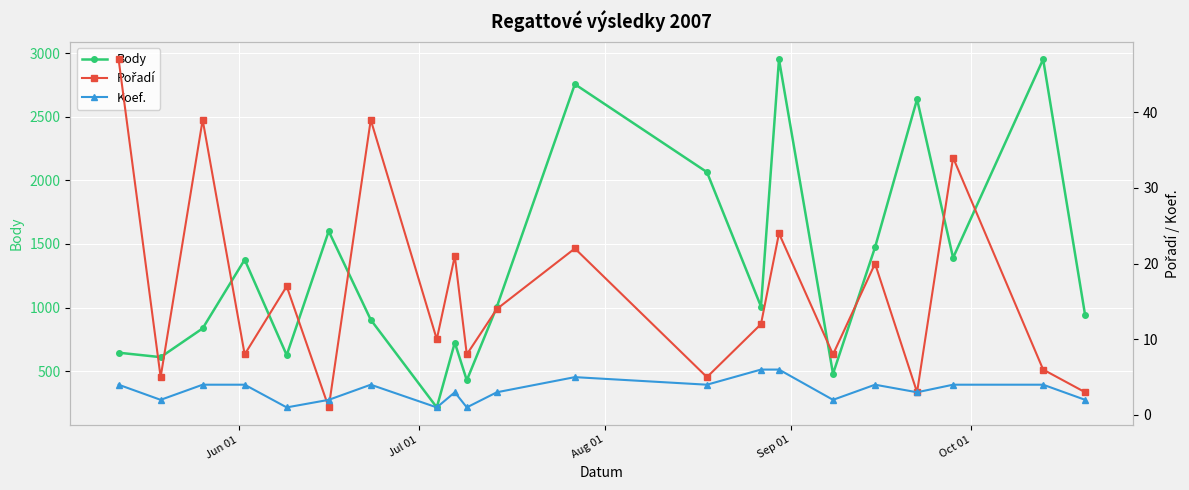

Which series ends up on top after the final intersection of Pořadí and Koef.?

Pořadí